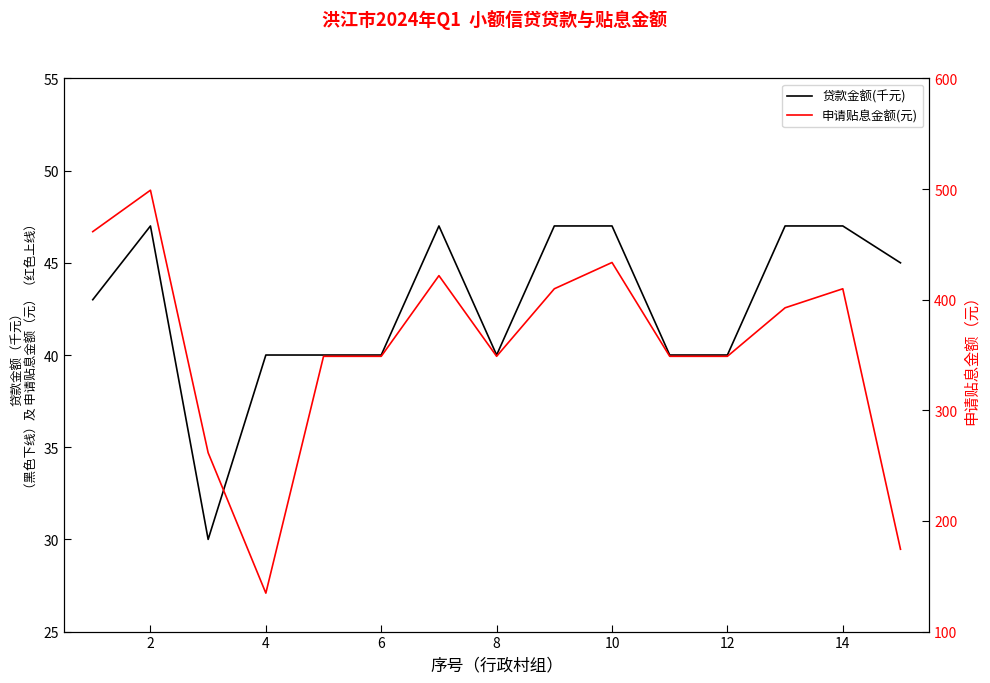

Is the value of 申请贴息金额(元) at 9 greater than the value of 贷款金额(千元) at 8?

Yes